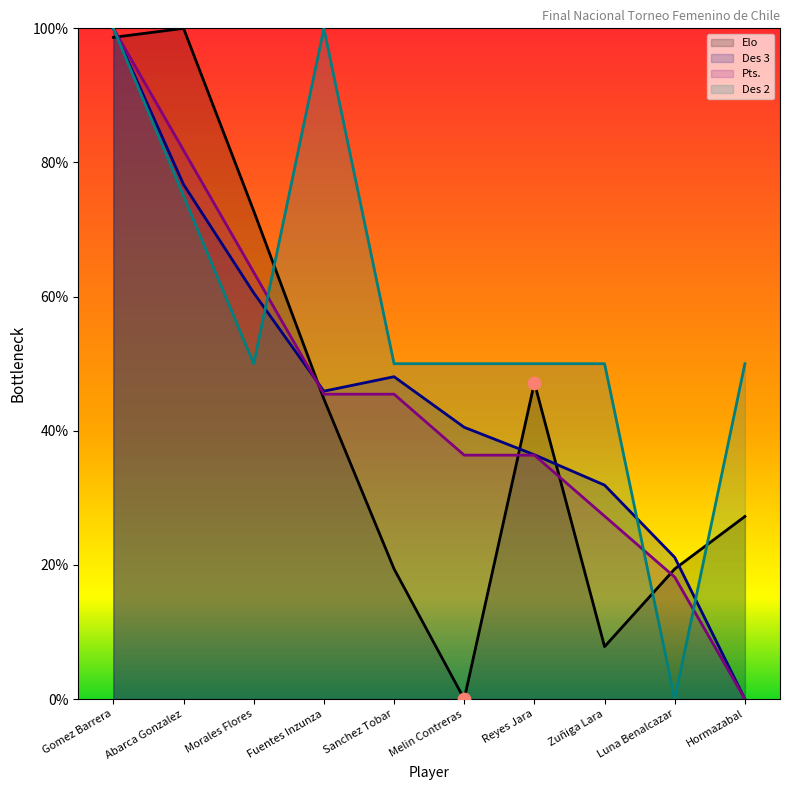

Which series has the largest Y range (max minus min)?

Elo